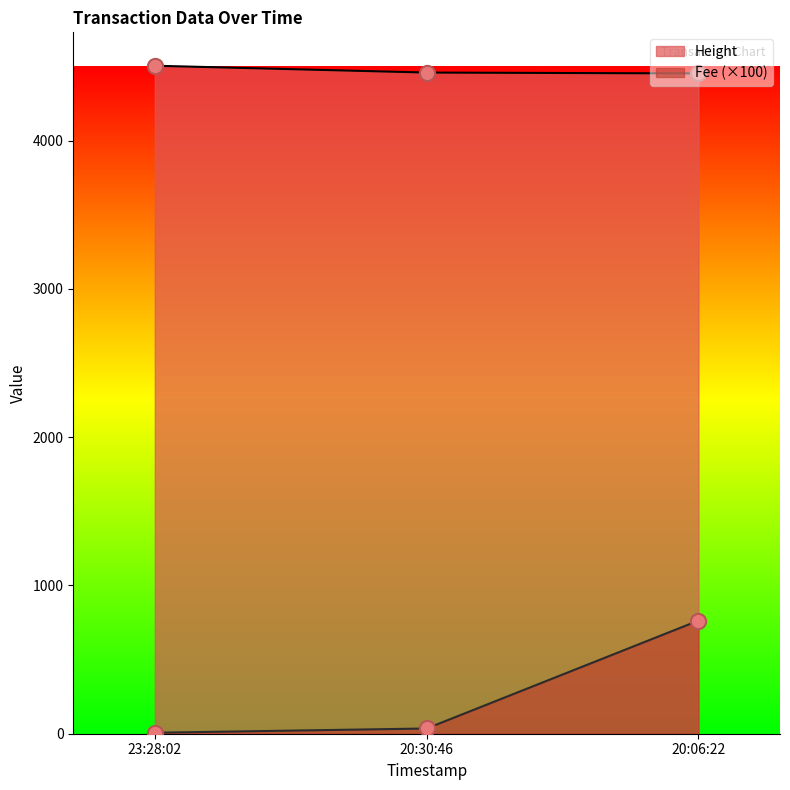

At how many categories does at least one series exceed 1664?

3